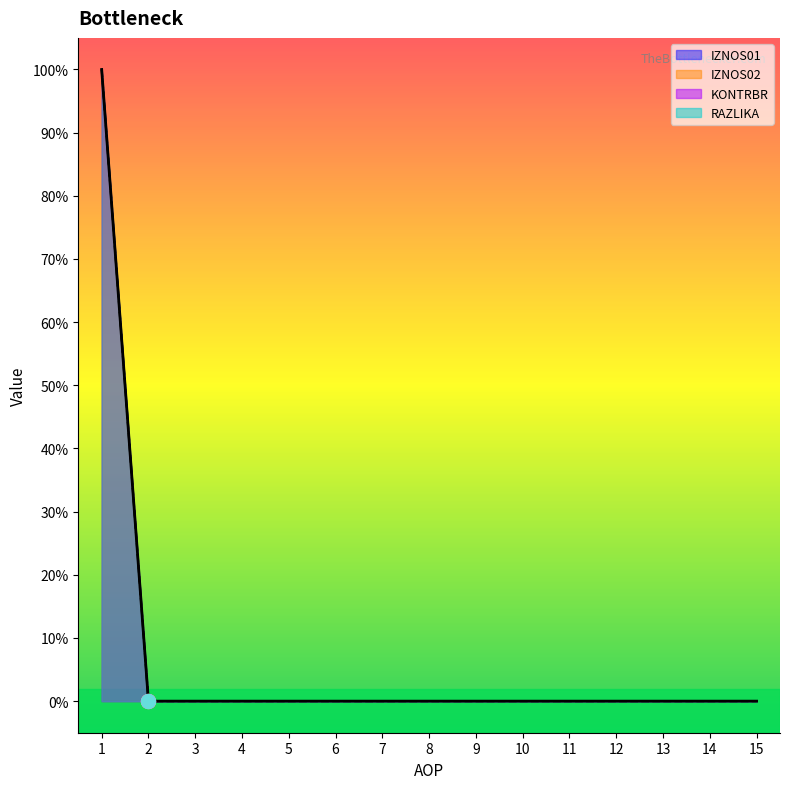

Which series has the largest total across all categories?

IZNOS01